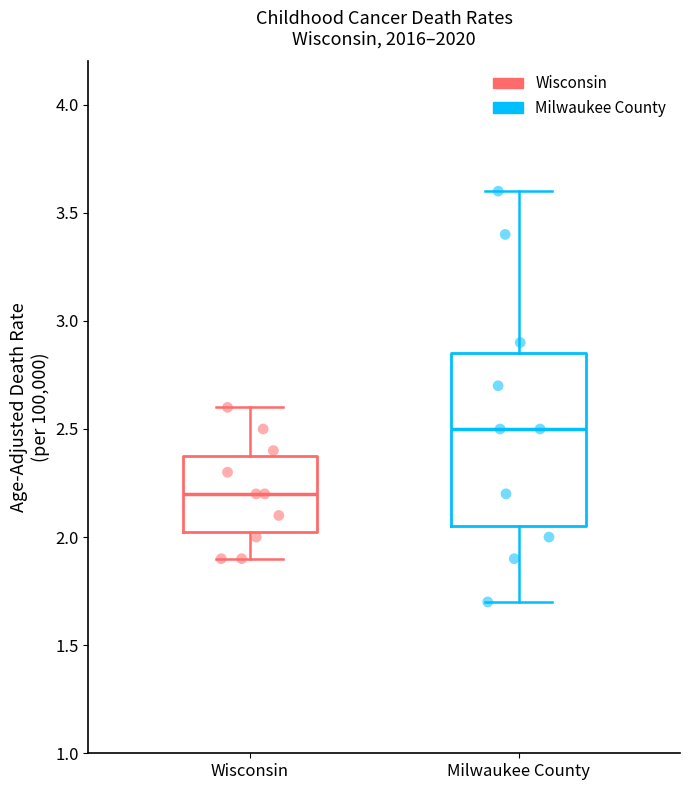

Comparing the boxes themselves (not the whiskers), which one is the tallest?

Milwaukee County